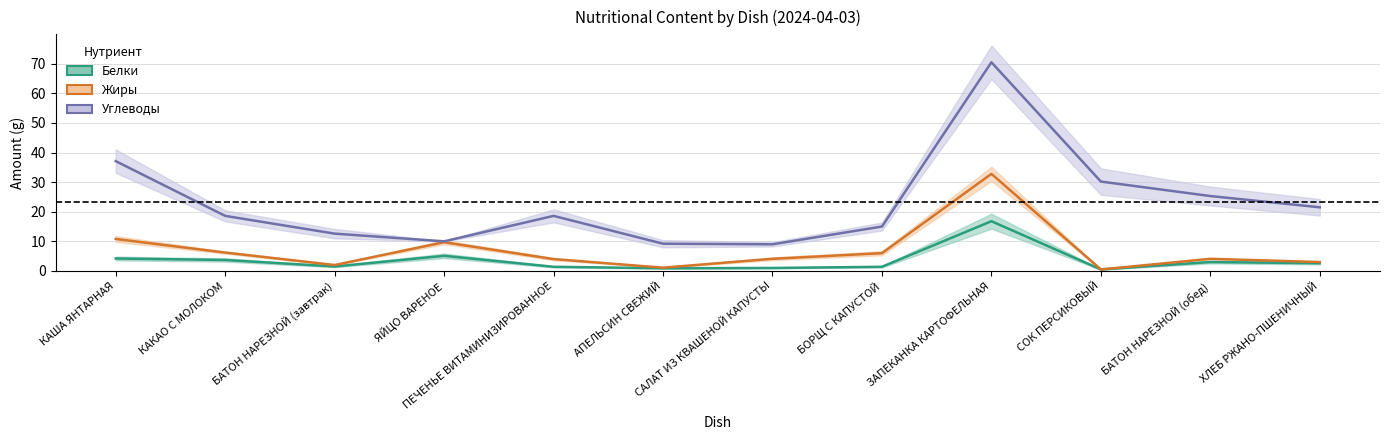

At which category is the sum across all series the highest?

ЗАПЕКАНКА КАРТОФЕЛЬНАЯ